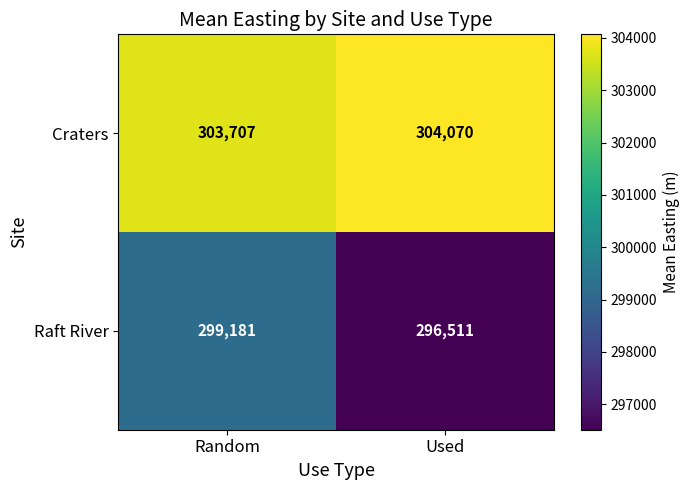

Where is Craters nearest to the value 303888?

Random